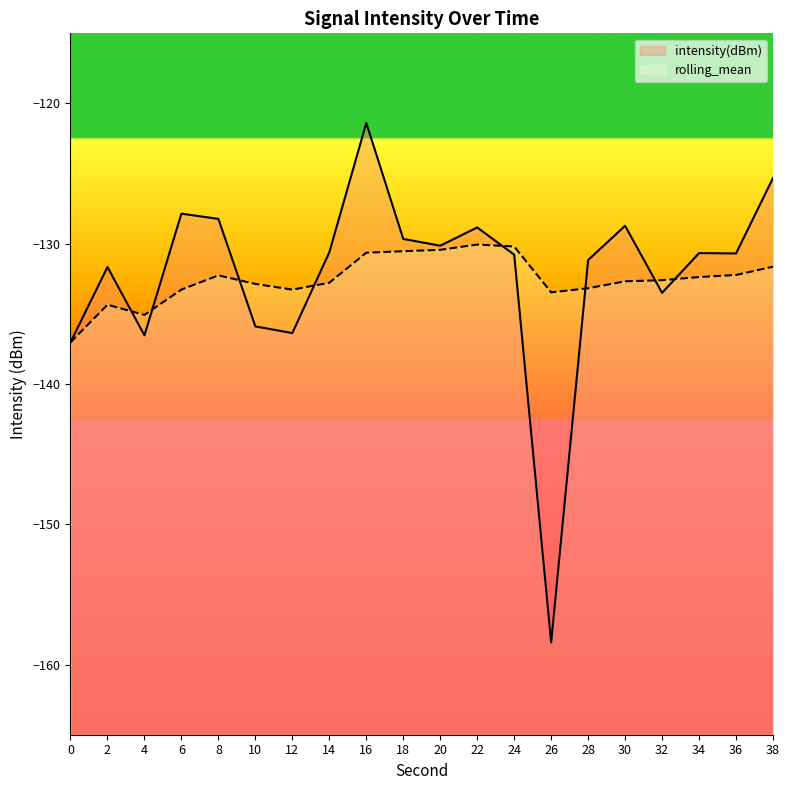

At 2, list the series in order from largest to smallest.

intensity(dBm), rolling_mean